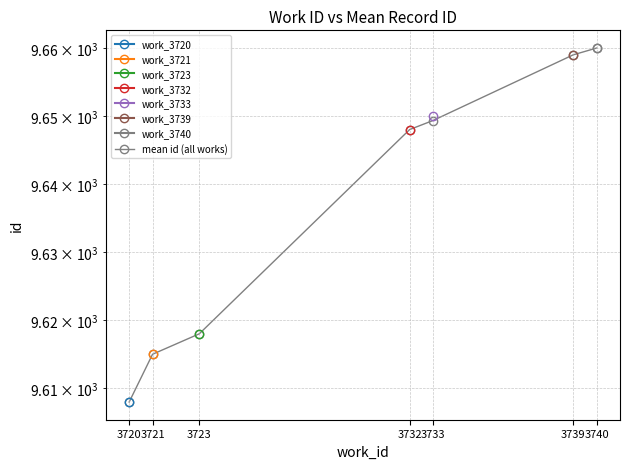

What is the average value?

9636.8